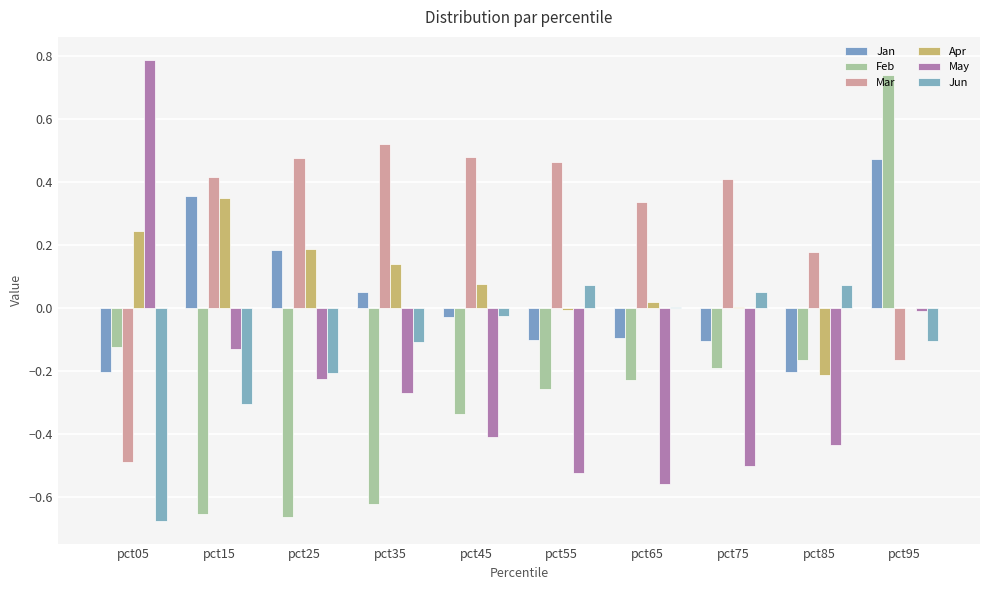

How many data points does each series have?

10